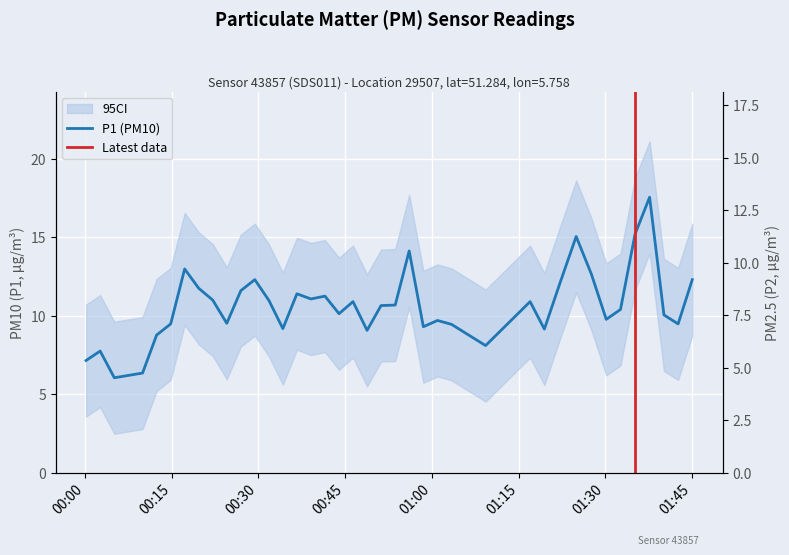

At how many categories does at least one series exceed 7?

37